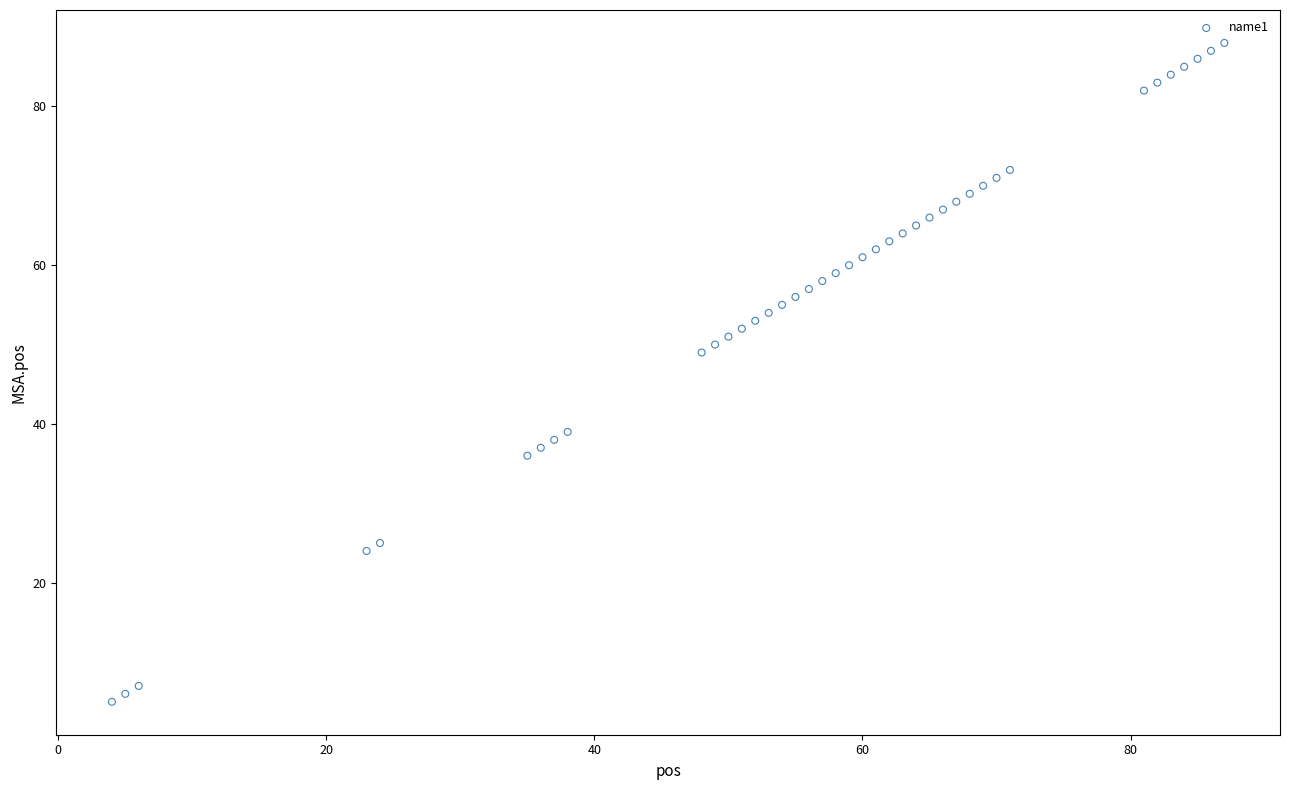

What is the range of Y values (max minus min)?

83